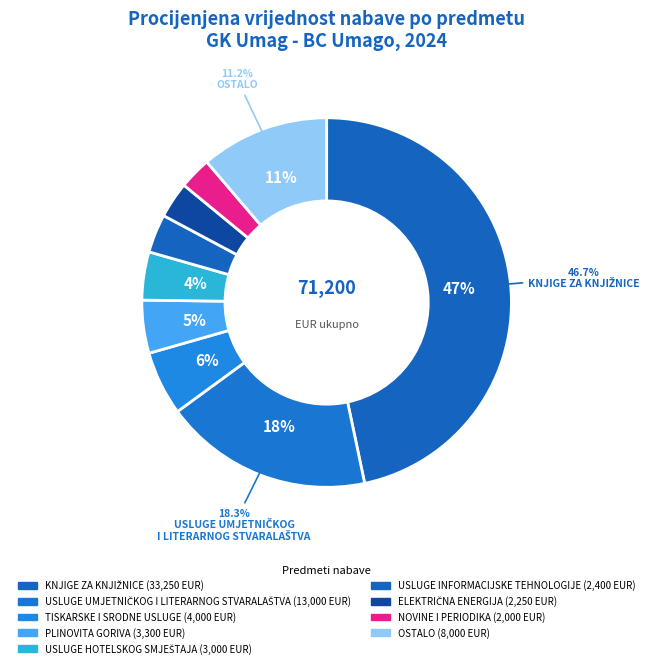

How many slices are in this pie chart?

9